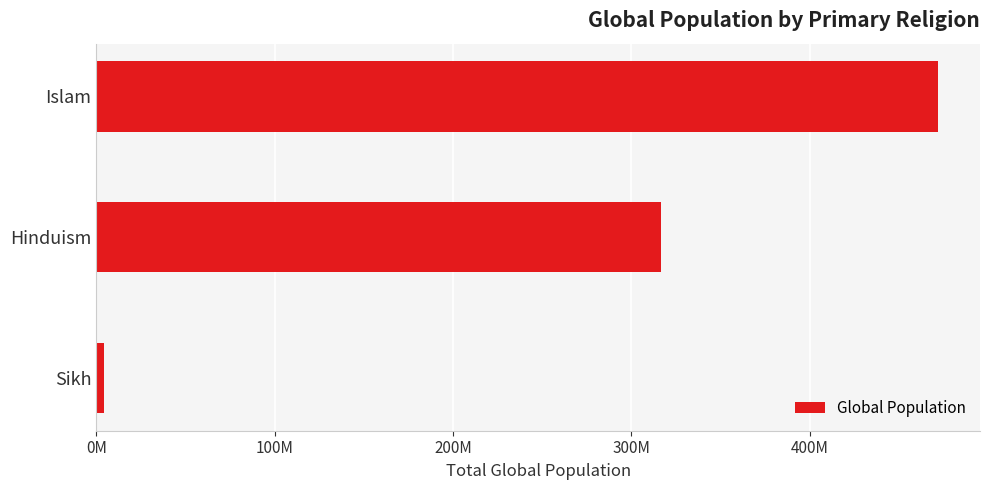

Does the chart contain any negative values?

No